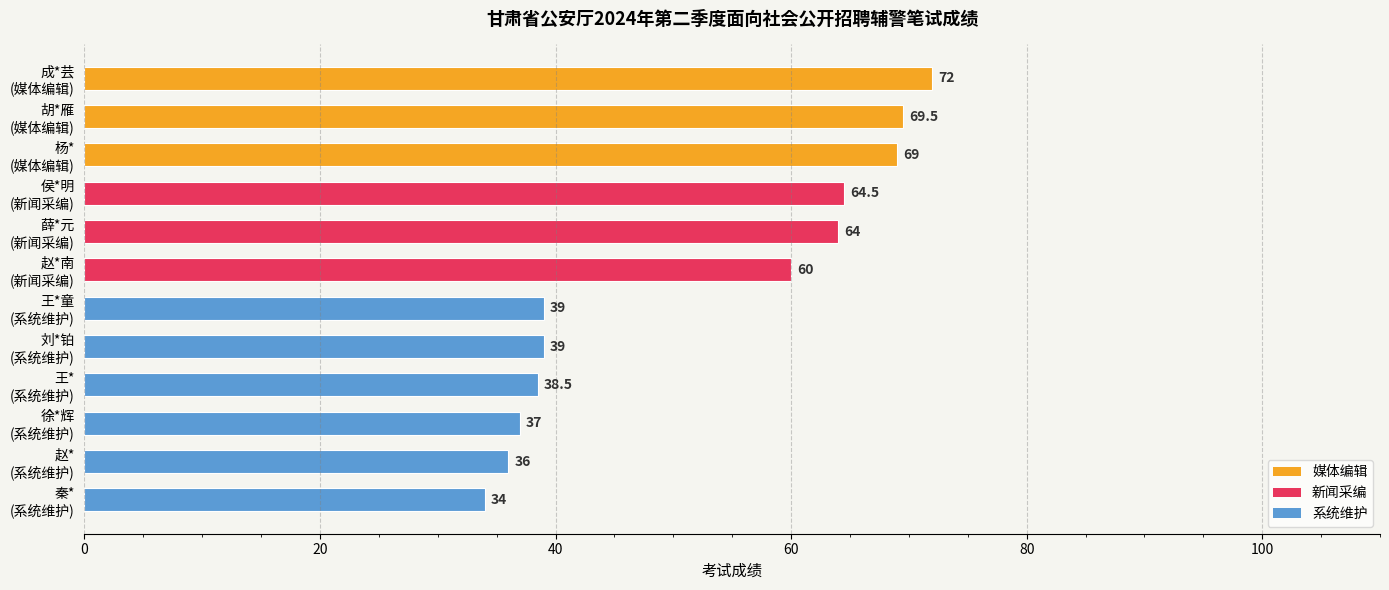

Reading bottom to top, transcribe all the data shown in this chart.

34.0	36.0	37.0	38.5	39.0	39.0	60.0	64.0	64.5	69.0	69.5	72.0